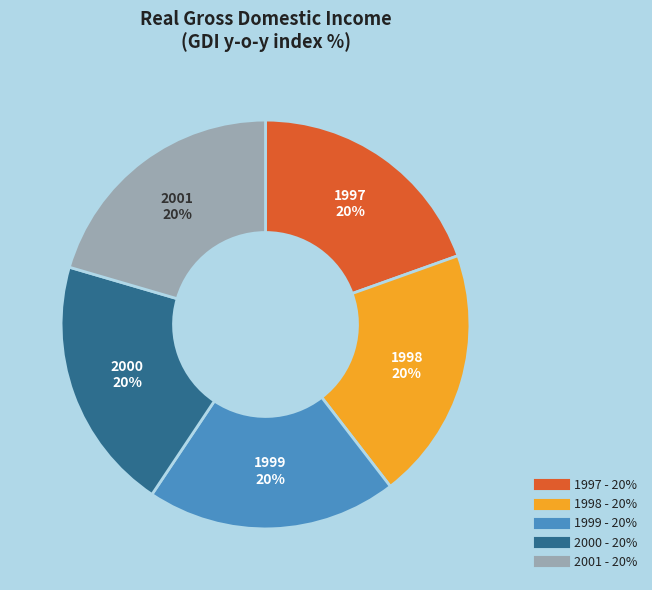

Does any single category account for the majority?

No